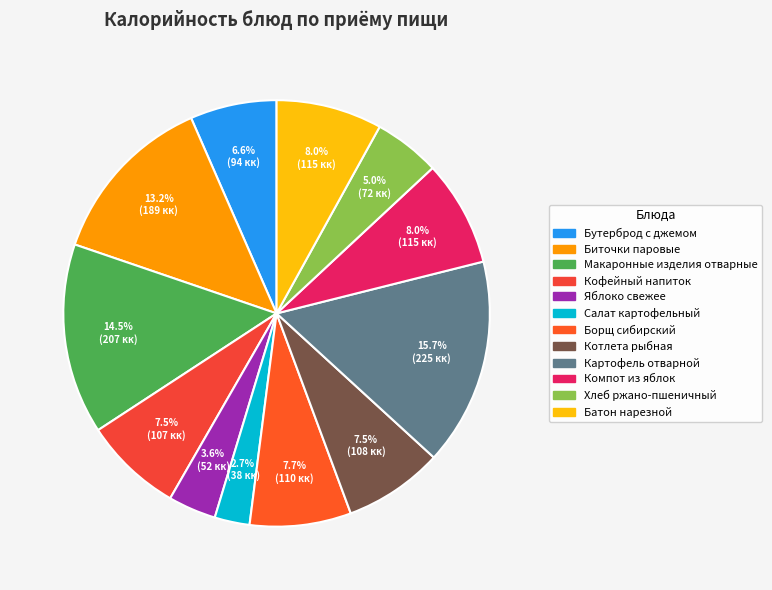

Is it true that Компот из яблок is 8% of the pie?

True